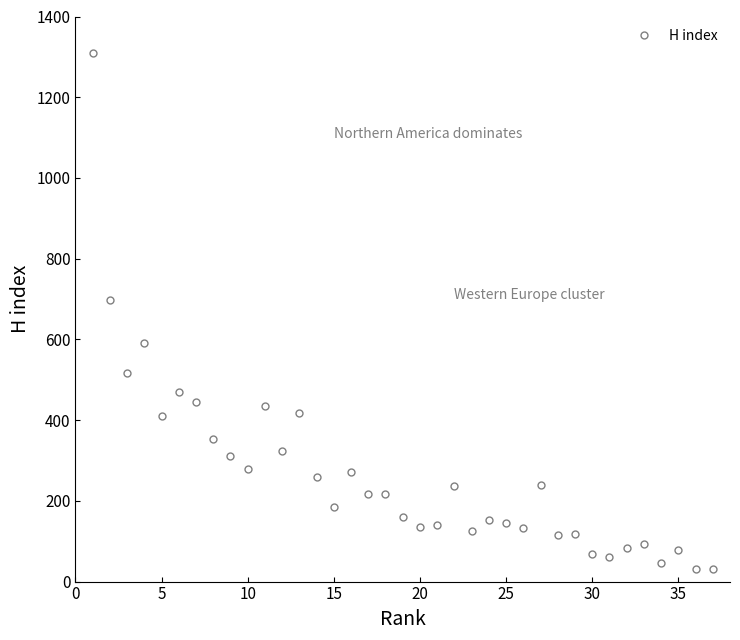

Does the chart display data point markers on the line(s)?

Yes